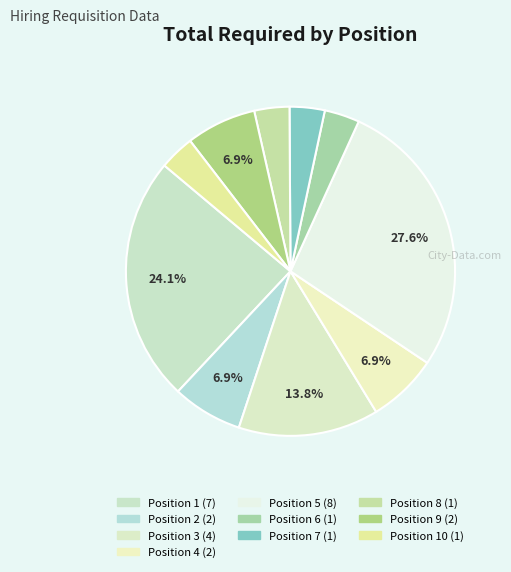

What is the largest slice in the pie chart?

Position 5